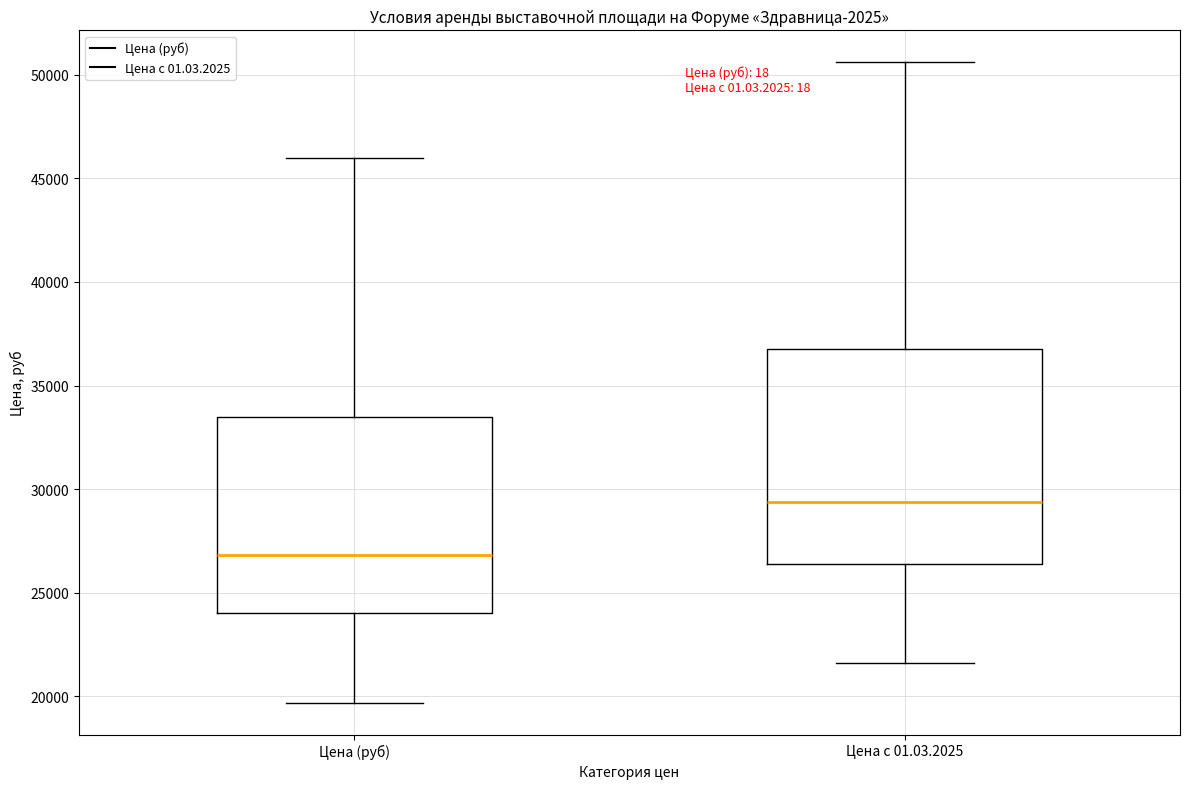

Reading left to right, read every box against the y-axis: the position of its median line, the range the box covers, and the ends of its whiskers. The values are not printed on the chart, so give them approximately, as read against the axis.

Цена (руб): median 27000, box 24000 to 33500, whiskers 19500 to 46000
Цена с 01.03.2025: median 29500, box 26500 to 37000, whiskers 21500 to 50500